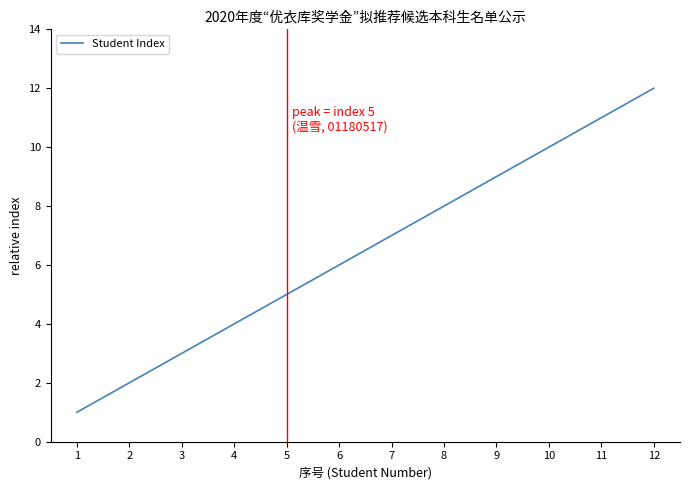

Reading right to left, extract all data points from this chart.

12=12	11=11	10=10	9=9	8=8	7=7	6=6	5=5	4=4	3=3	2=2	1=1